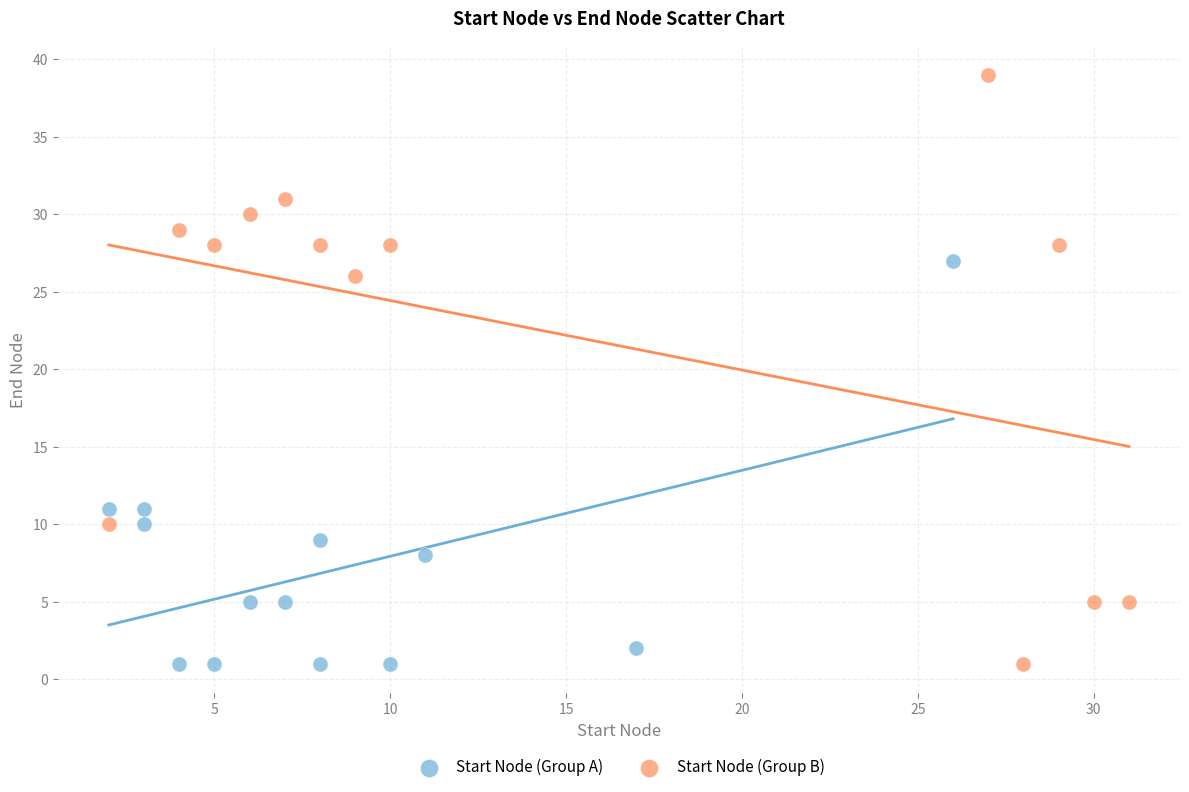

Which series reaches the maximum Y coordinate?

Start Node (Group B)